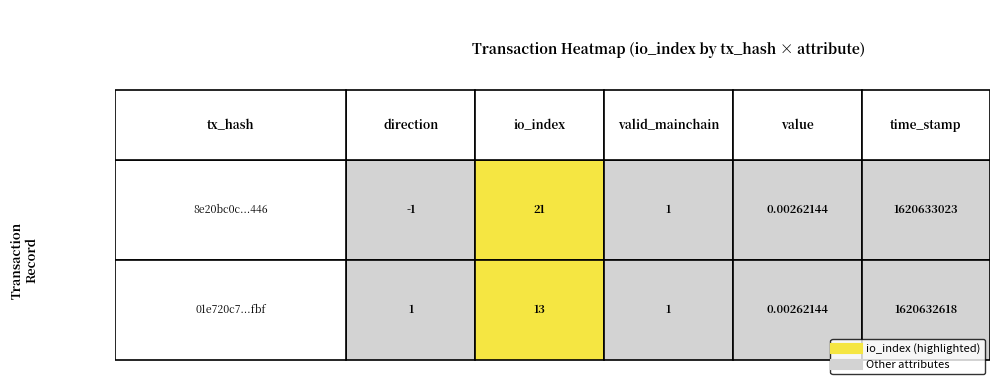

What is the spread (max minus min) of values at 0?

2.0